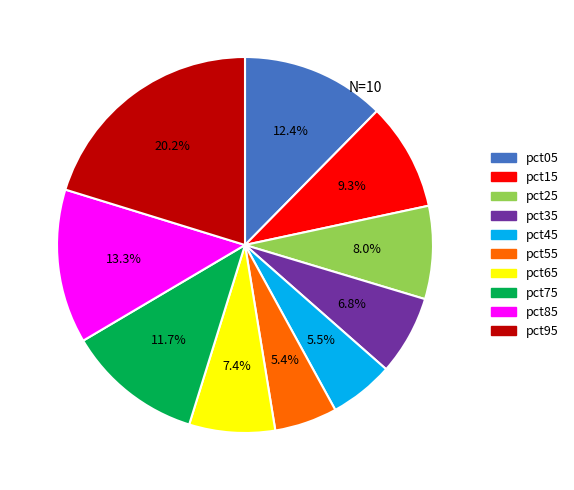

Does pct95 account for over 50% of the chart?

No